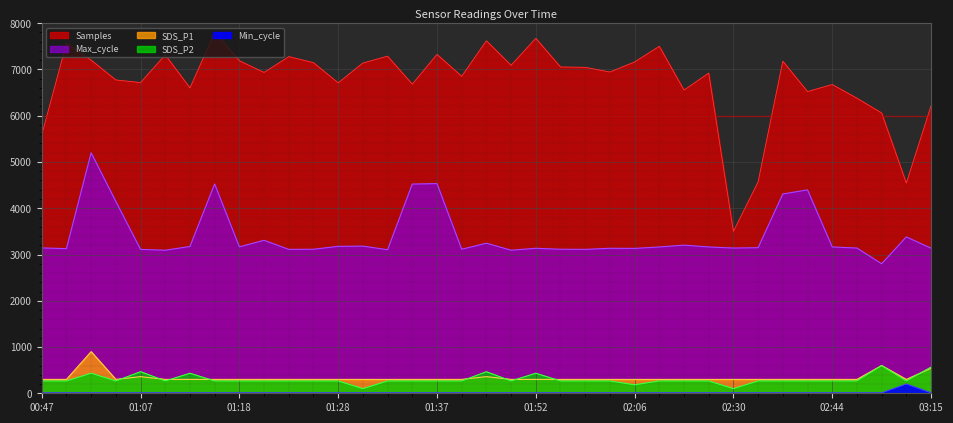

How many interior local valleys does the Samples series have?

12